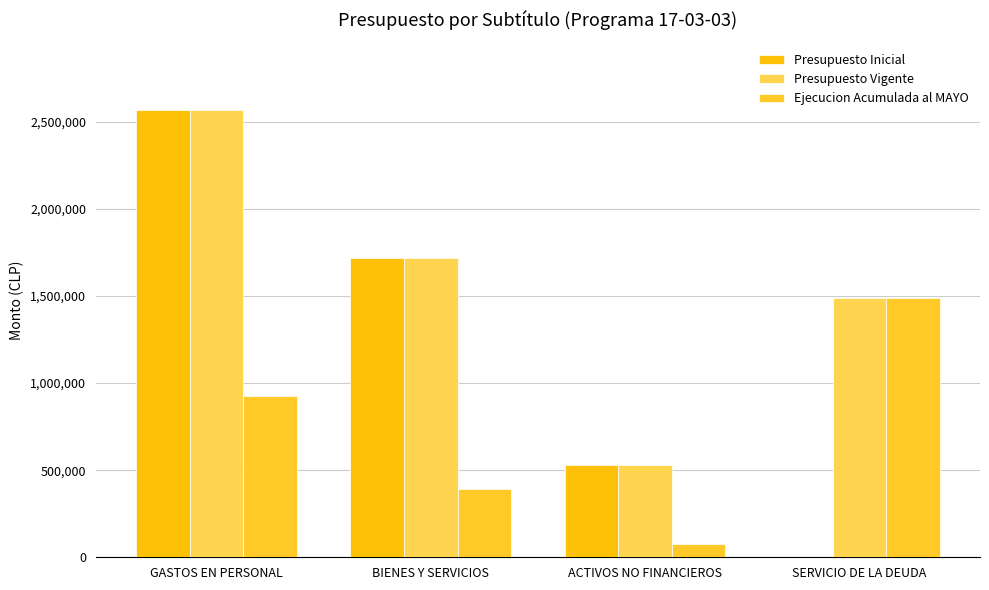

At how many categories does at least one series exceed 823157?

3